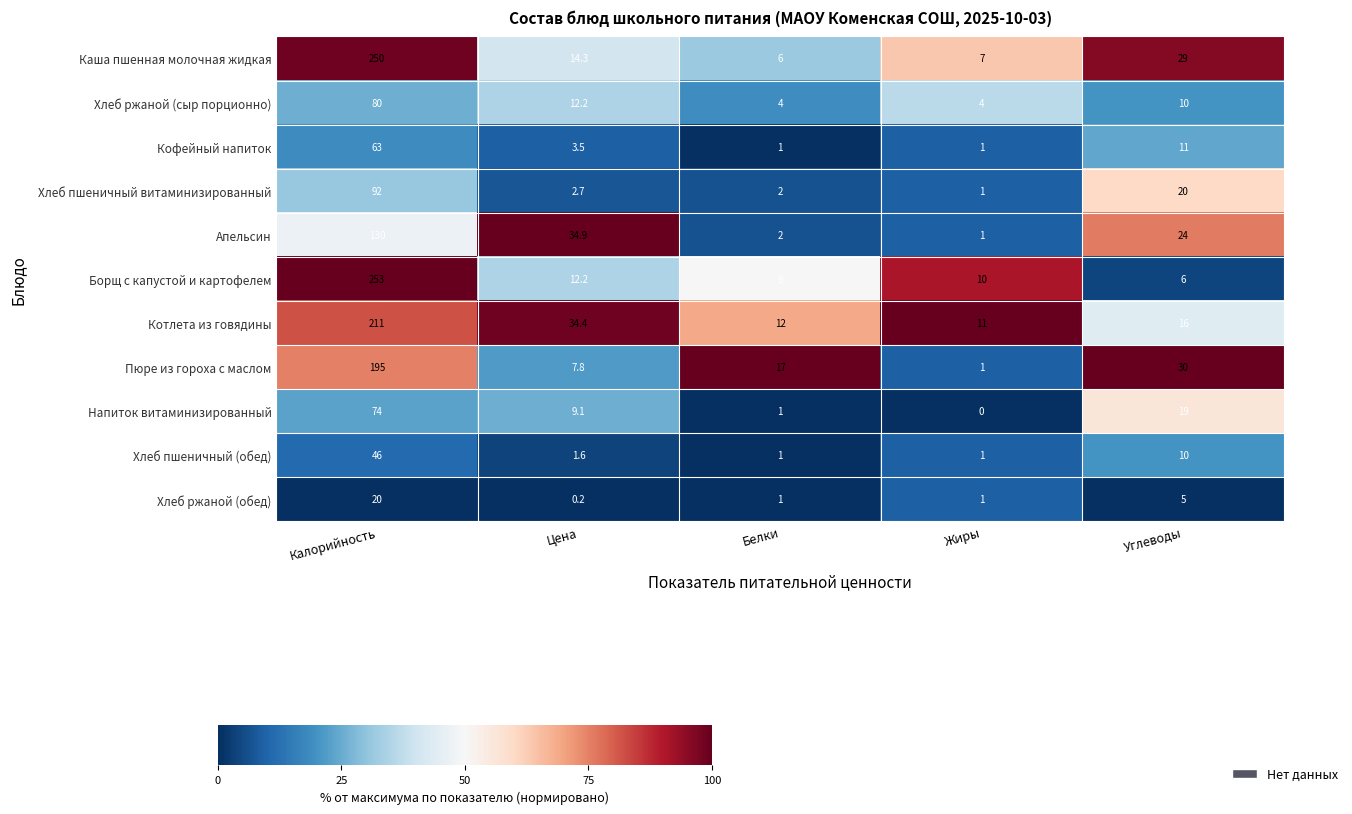

What is the difference between the maximum and minimum values in the Пюре из гороха с маслом series?

194.0